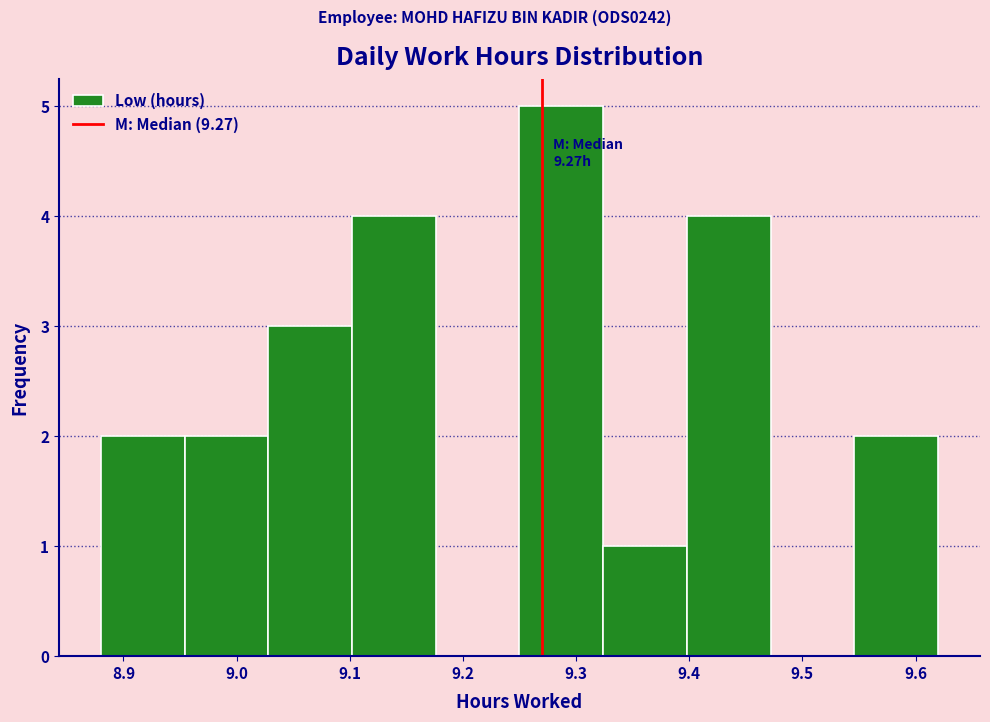

Over which range of the x-axis is the bar tallest?

9.250 to 9.324